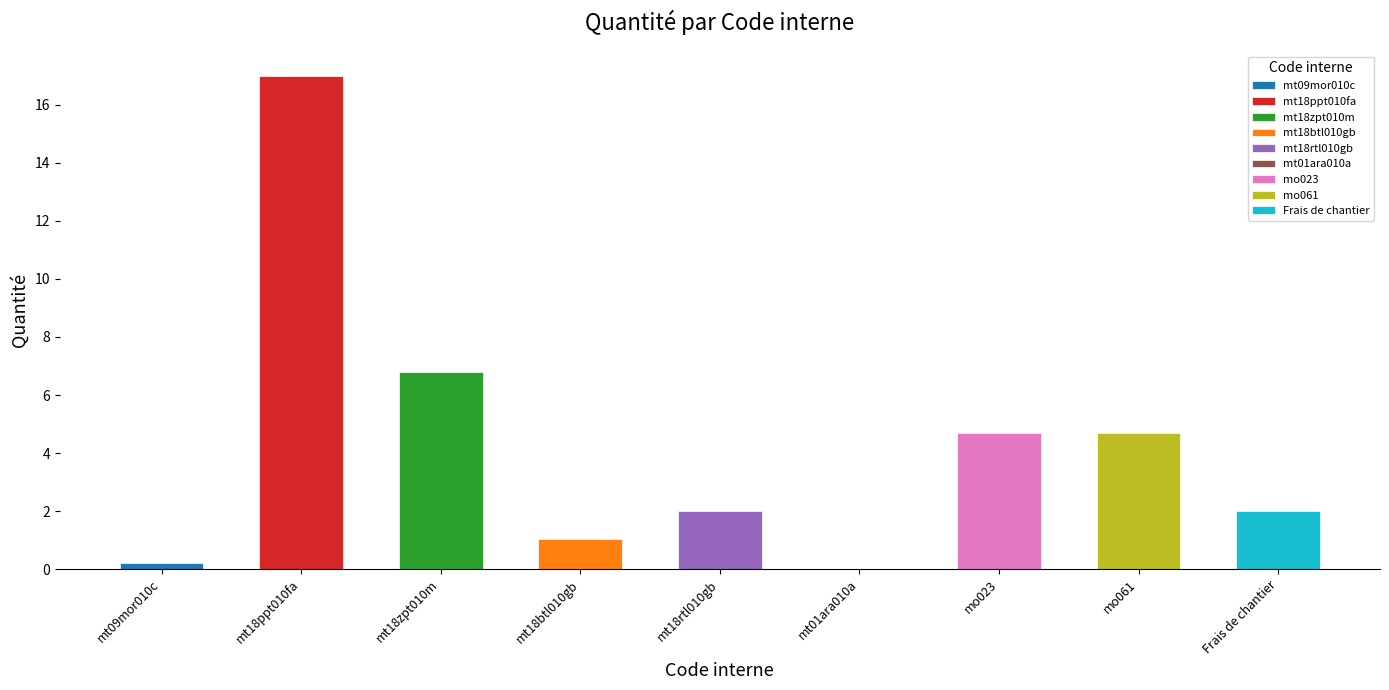

What is the change in value from mt01ara010a to Frais de chantier?

+2.0